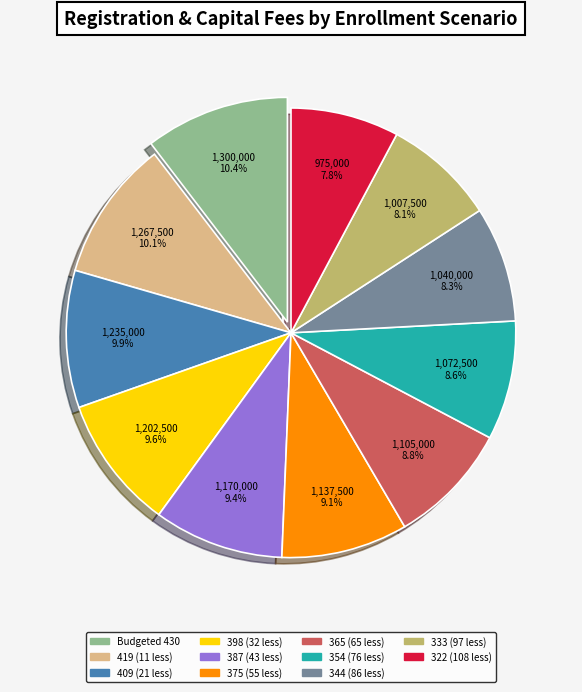

To the nearest percent, what percentage of the pie is 419 (11 less)?

10%